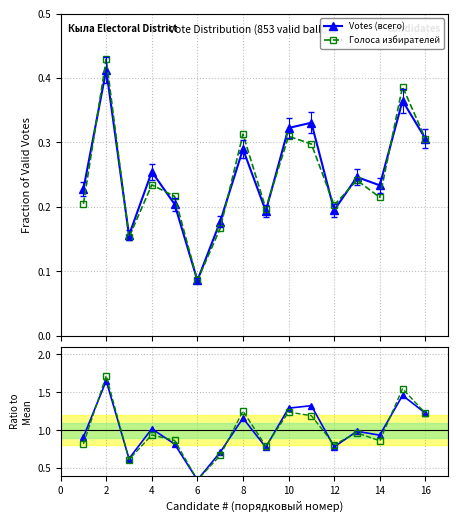

True or false: Голоса избирателей and Votes (всего) cross at least once.

True